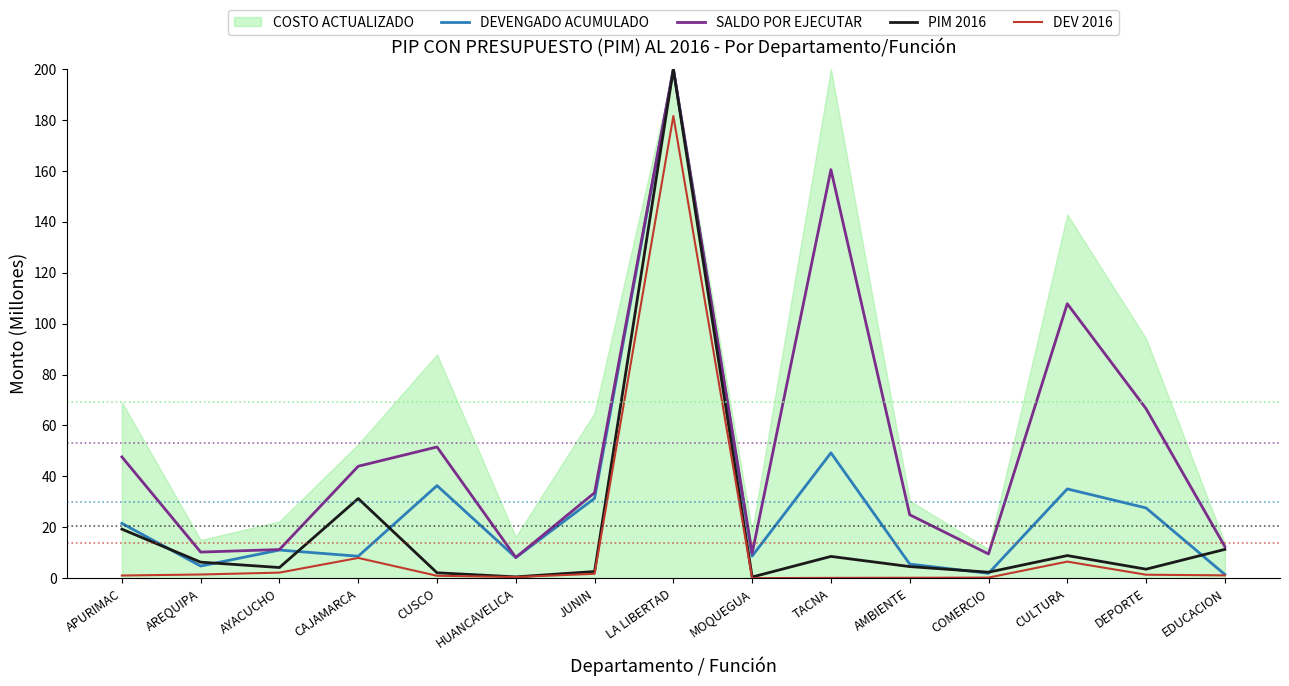

At which category is the sum across all series the highest?

LA LIBERTAD